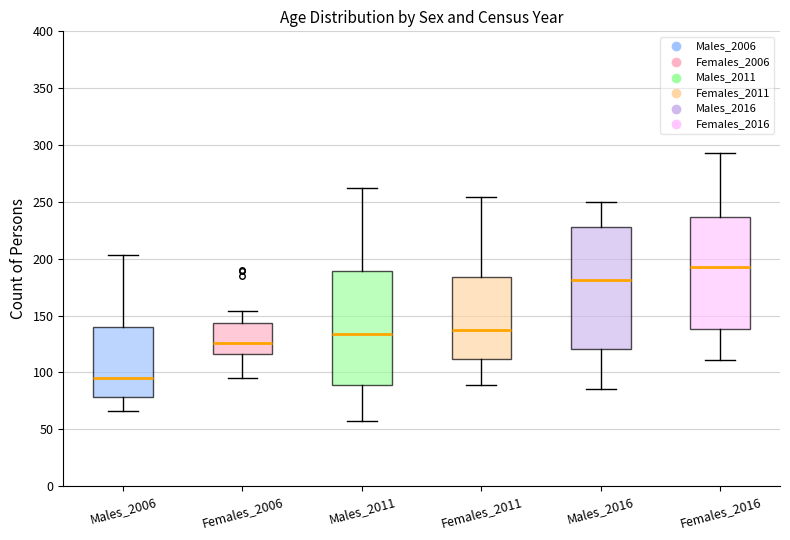

Which box is the tallest, from its lower edge to its upper edge?

Males_2016